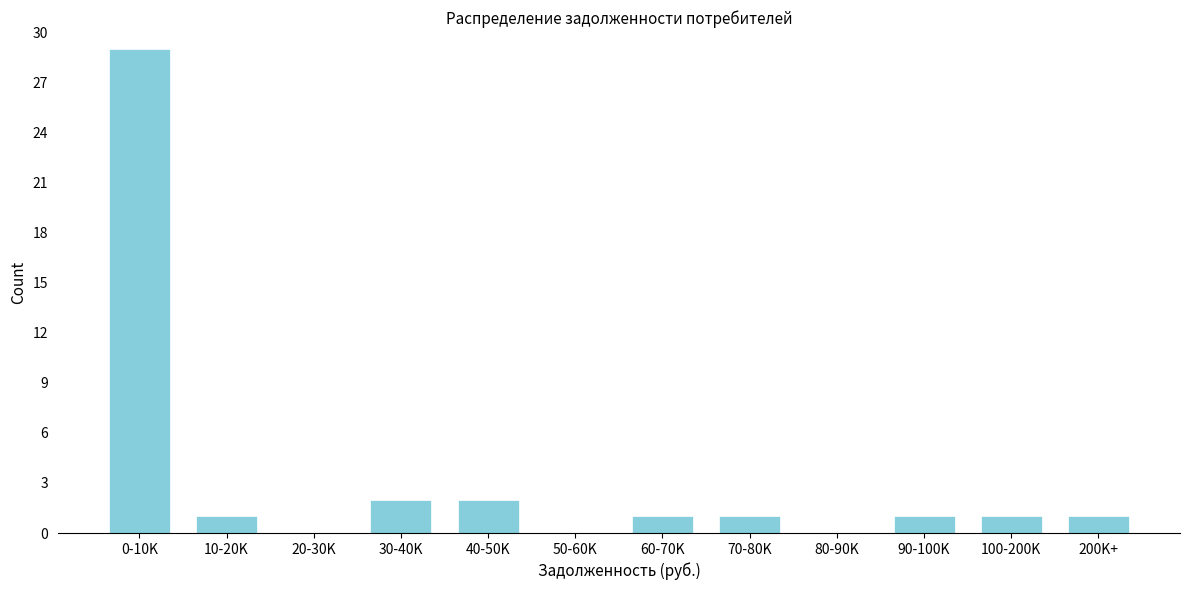

Reading left to right, list all the values displayed in this chart.

0-10K=29	10-20K=1	20-30K=0	30-40K=2	40-50K=2	50-60K=0	60-70K=1	70-80K=1	80-90K=0	90-100K=1	100-200K=1	200K+=1